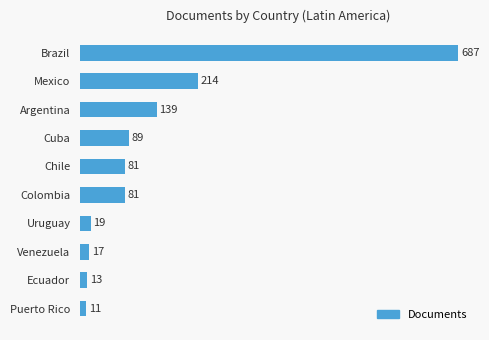

How many series are shown in this chart?

1